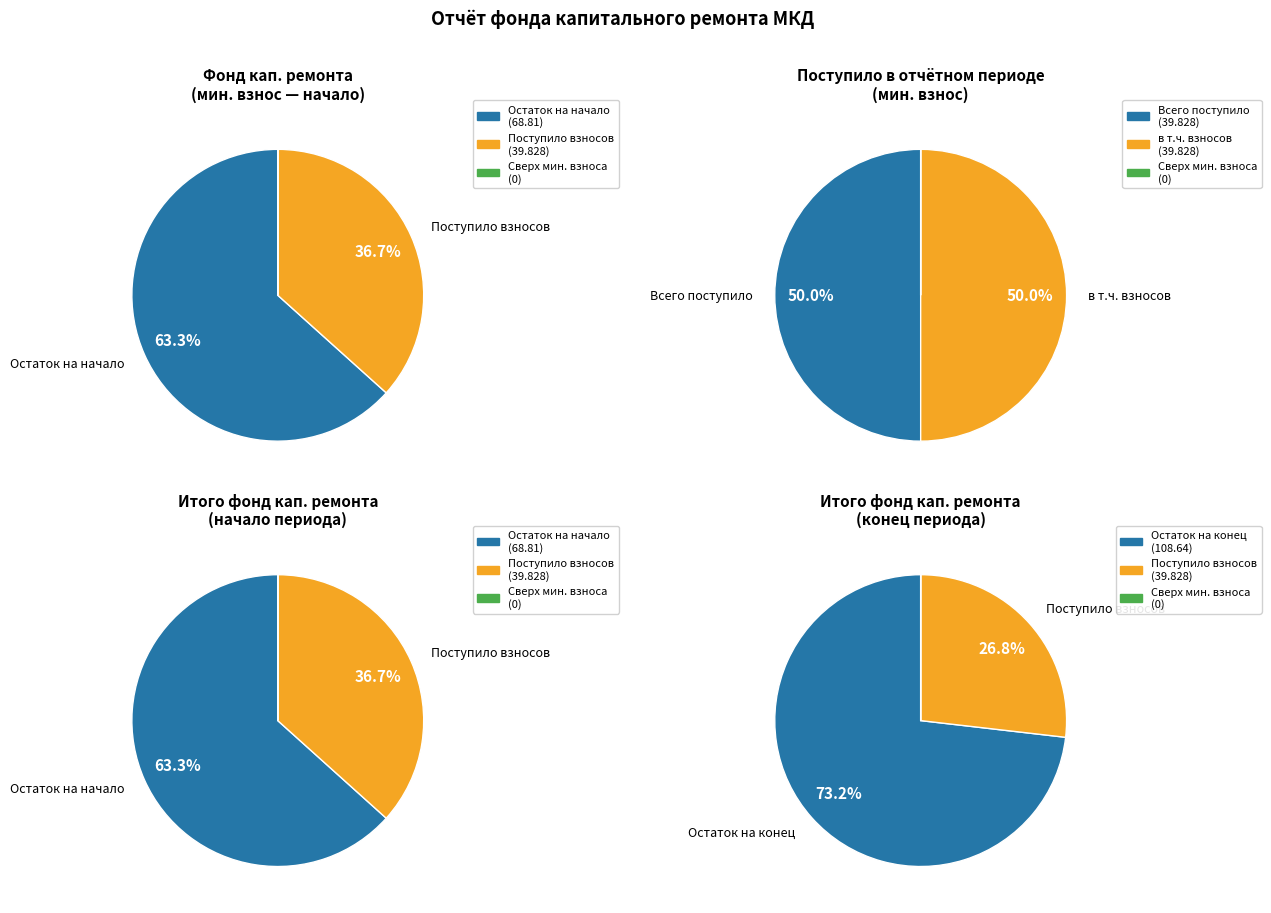

Rank the series by their average value, from highest to lowest.

Итого фонд капитального ремонта, за счет минимального взноса, сверх минимального размера взноса